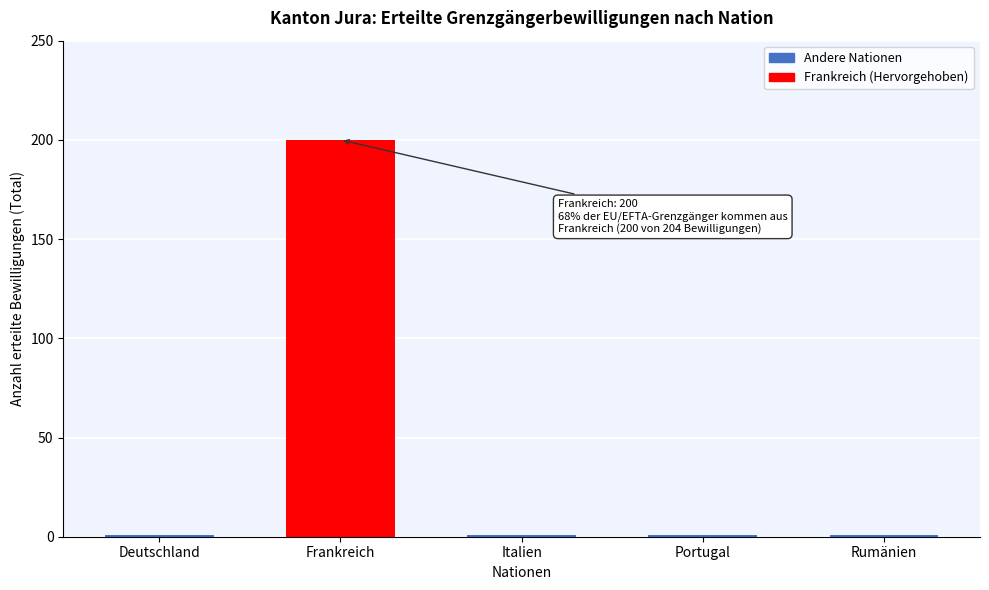

Reading right to left, what are all the values shown in this chart?

Rumänien=1	Portugal=1	Italien=1	Frankreich=200	Deutschland=1